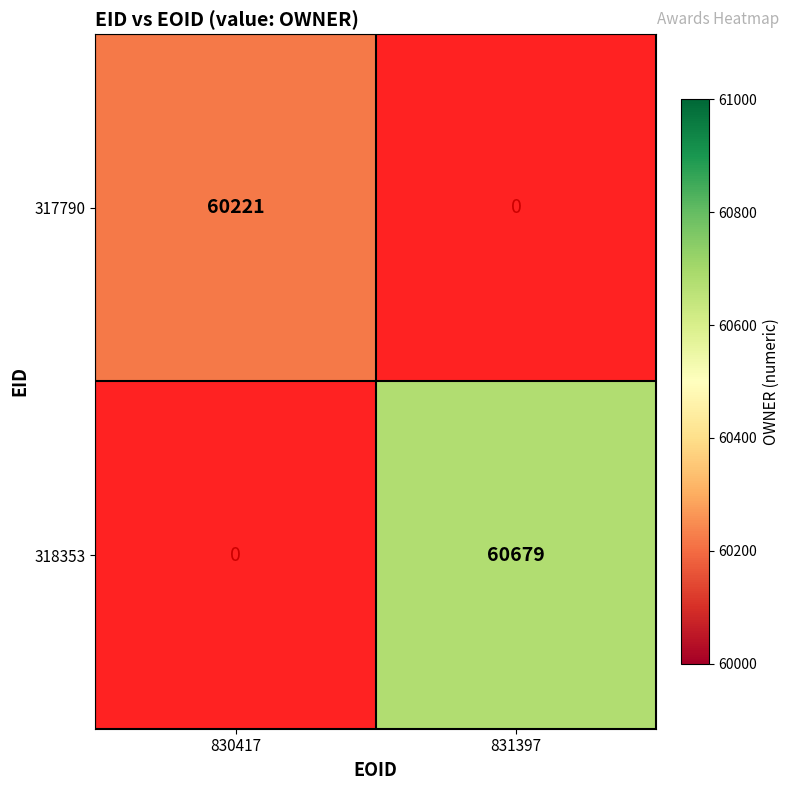

How many categories are shown in the chart?

2